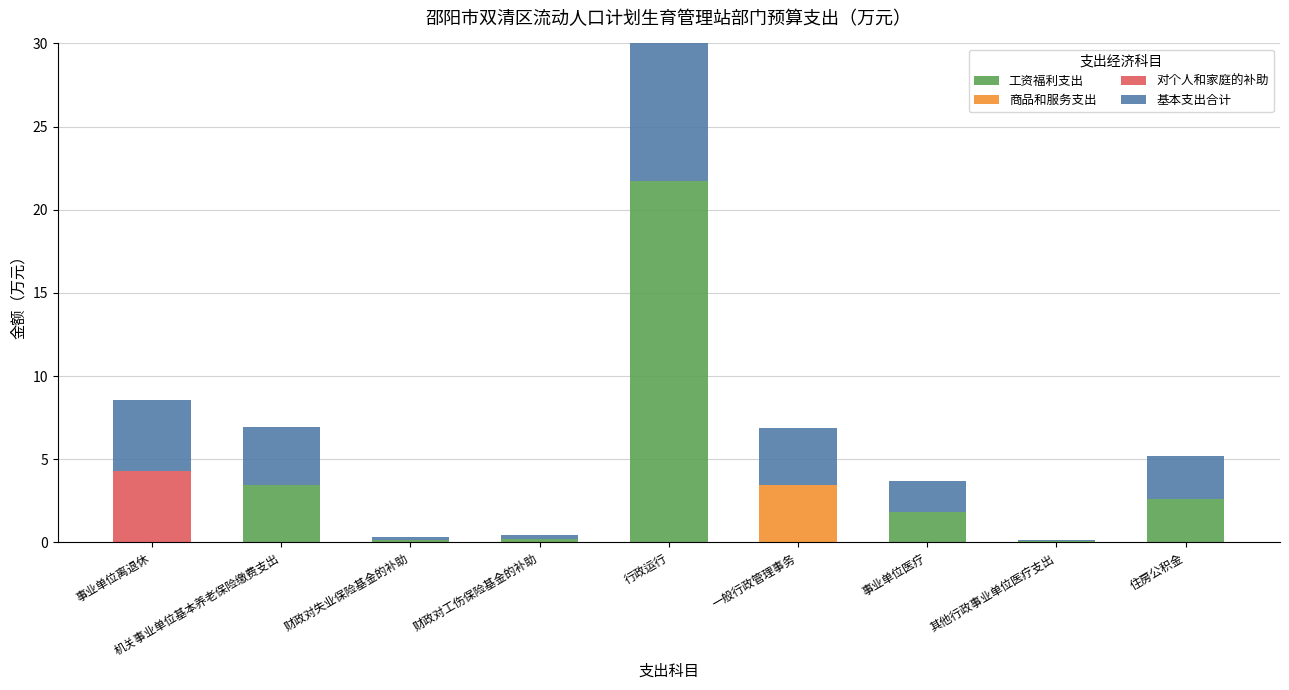

What is the sum of all 工资福利支出 values?

30.1